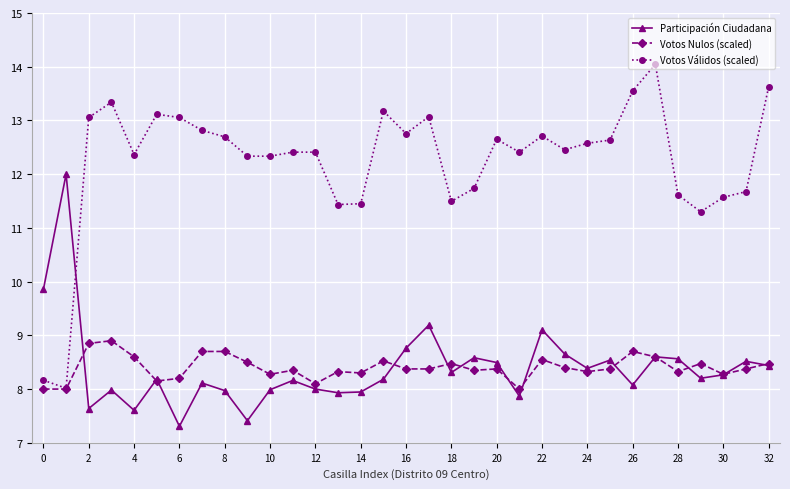

True or false: Votos Nulos (scaled) has more than 1 points higher than both neighbors.

True